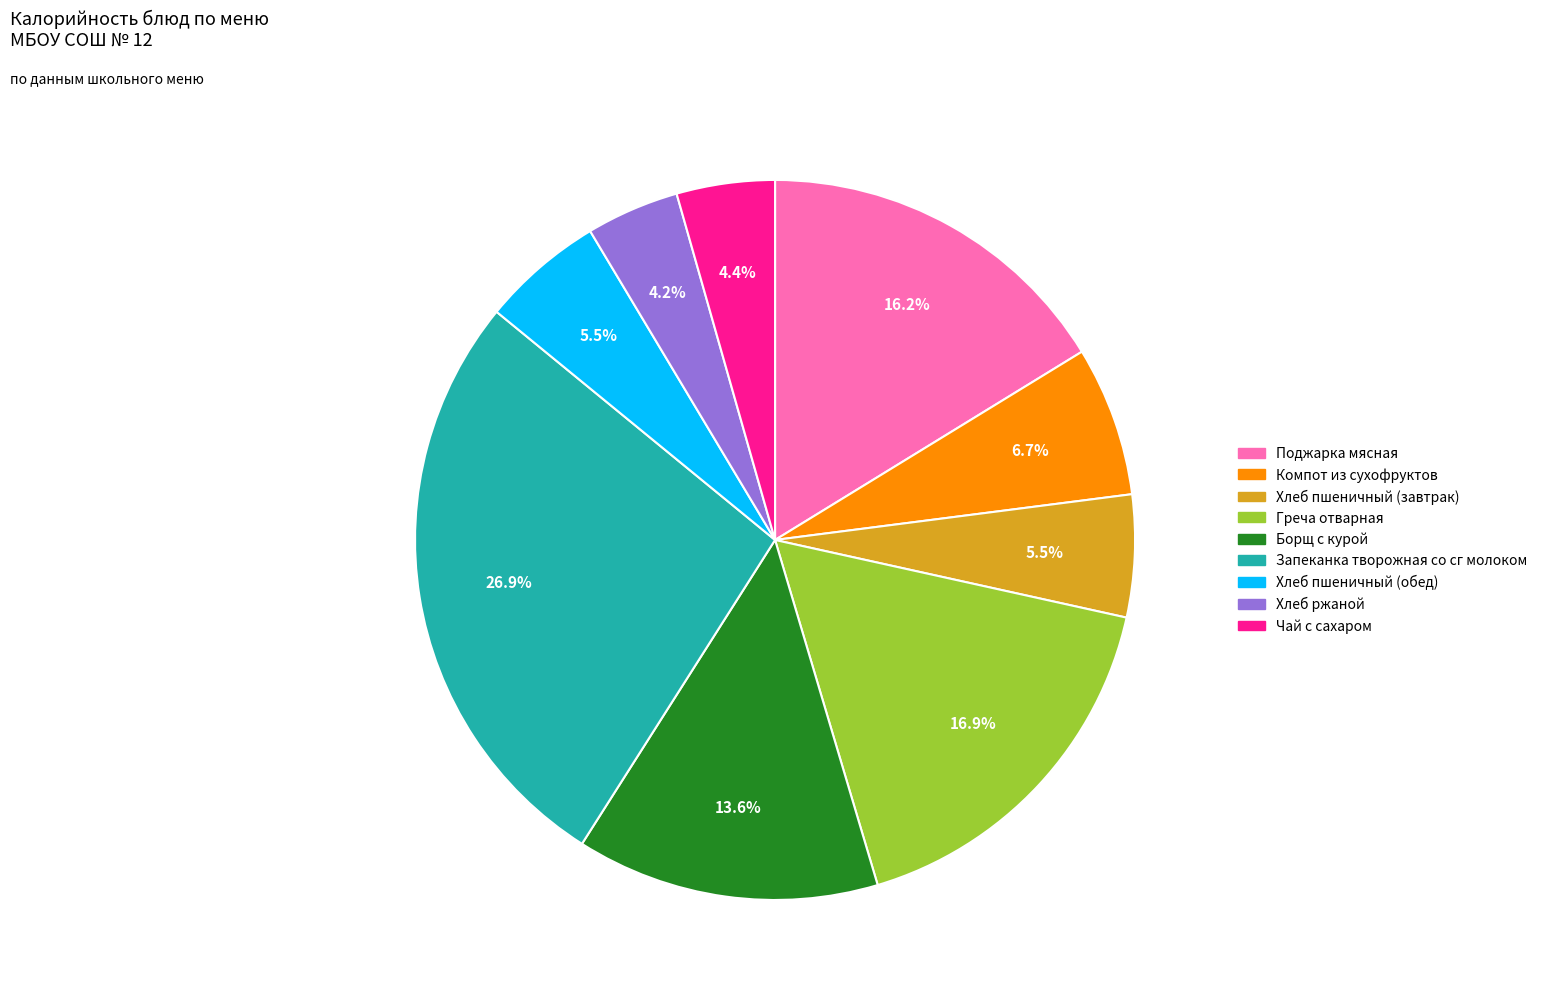

What is the total percentage of Компот из сухофруктов and Запеканка творожная со сг молоком?

33.6%